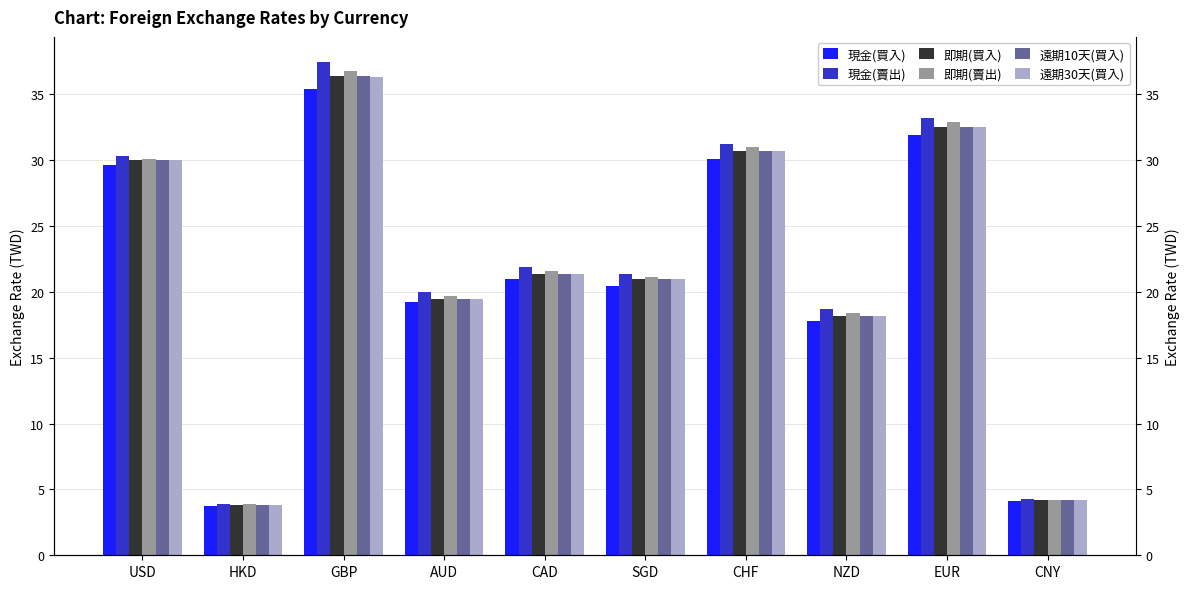

Where does the 遠期30天(買入) series first go above 21?

USD